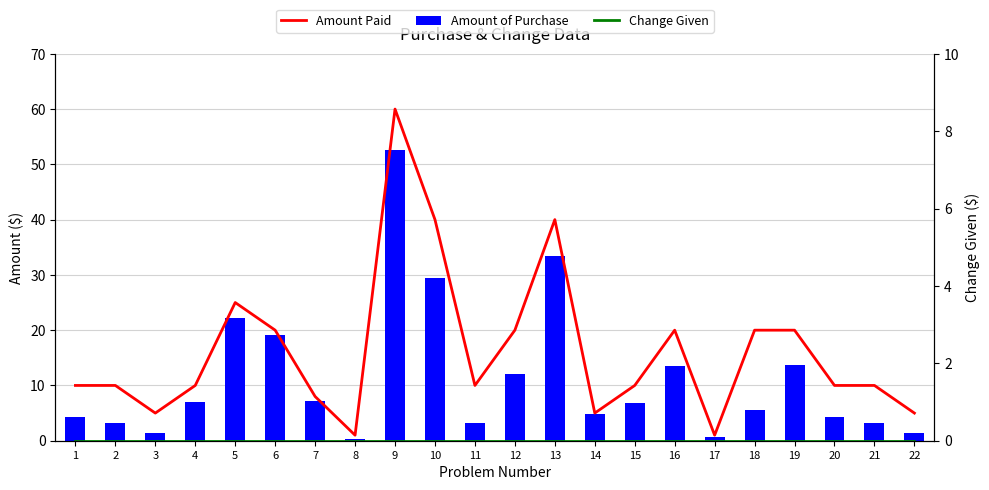

Rank the series by their average value, from lowest to highest.

Change Given, Amount of Purchase, Amount Paid